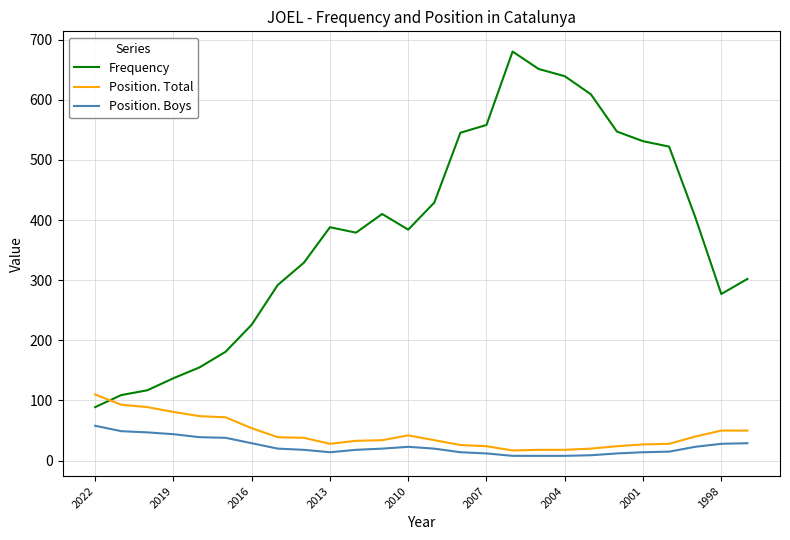

What is the maximum value shown in the chart?

680